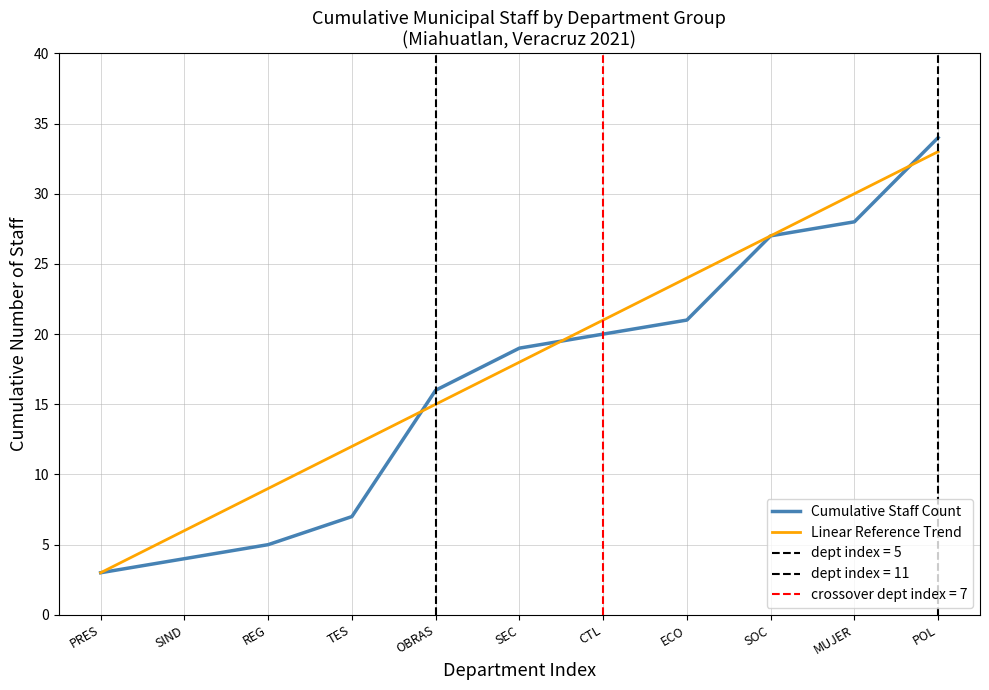

What is the average value of the Linear Reference Trend series?

18